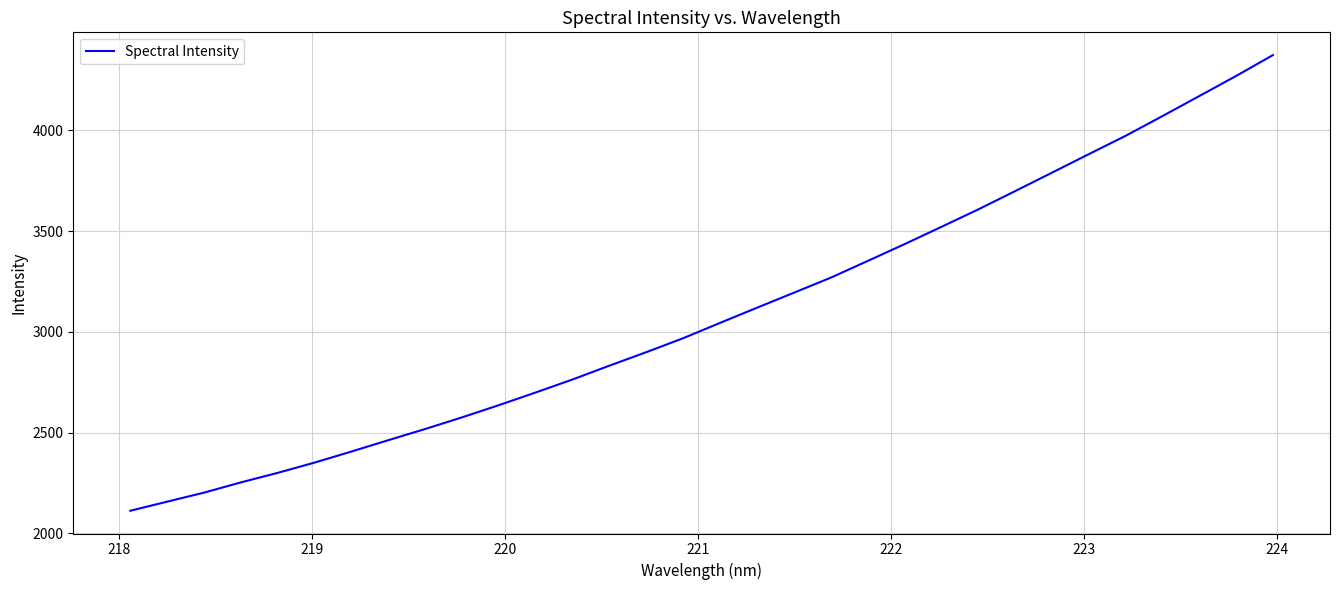

Reading left to right, transcribe all the data shown in this chart.

2112.9	2158.0	2202.8	2253.7	2301.1	2352.1	2407.0	2463.4	2518.8	2576.7	2637.3	2700.3	2764.9	2833.5	2900.3	2969.6	3045.6	3120.6	3195.0	3269.6	3352.3	3435.8	3521.5	3608.0	3698.7	3790.2	3881.9	3973.0	4070.8	4170.2	4269.9	4373.4